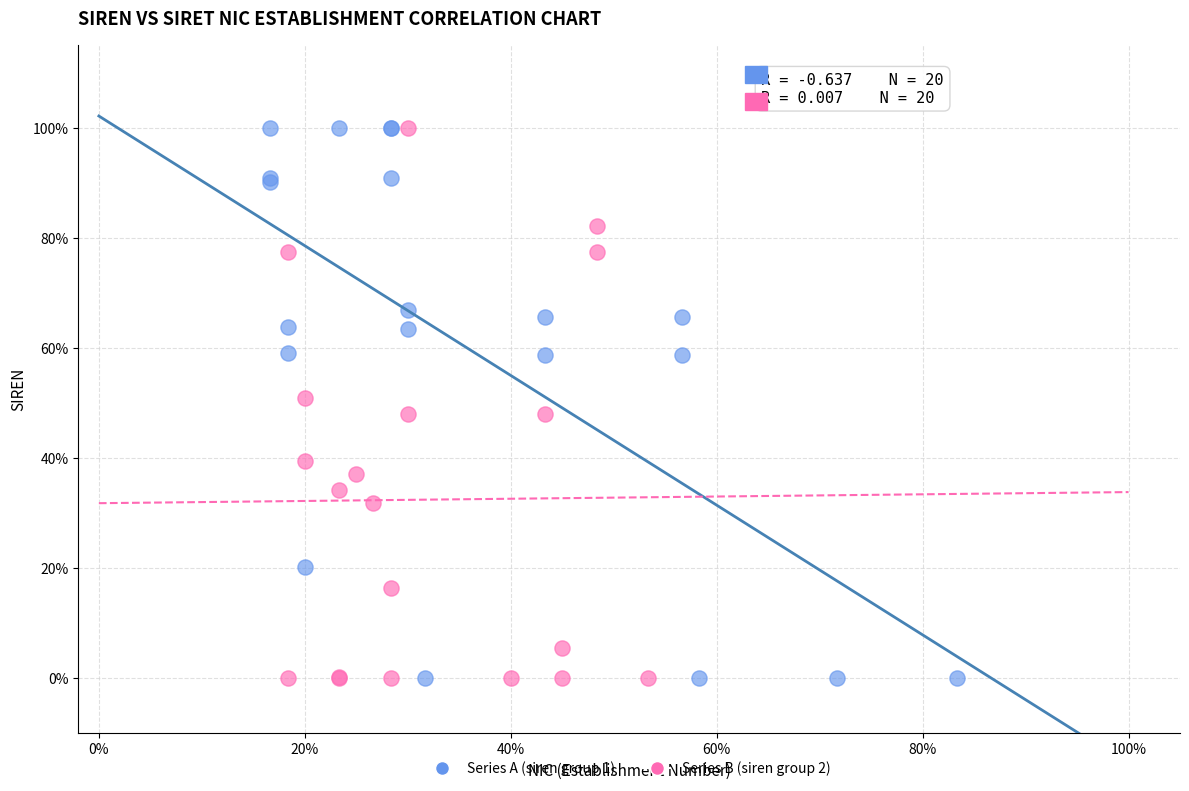

What are all the series names shown in the legend?

Series A (siren group 1), Series B (siren group 2)